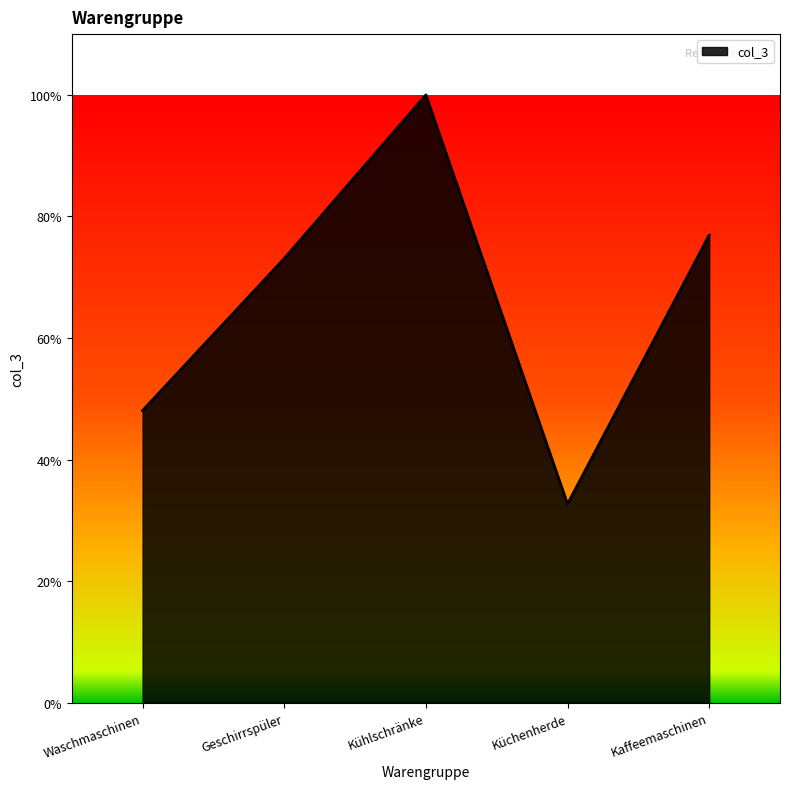

The chart shows a value of 0.5 at Küchenherde. True or false?

False